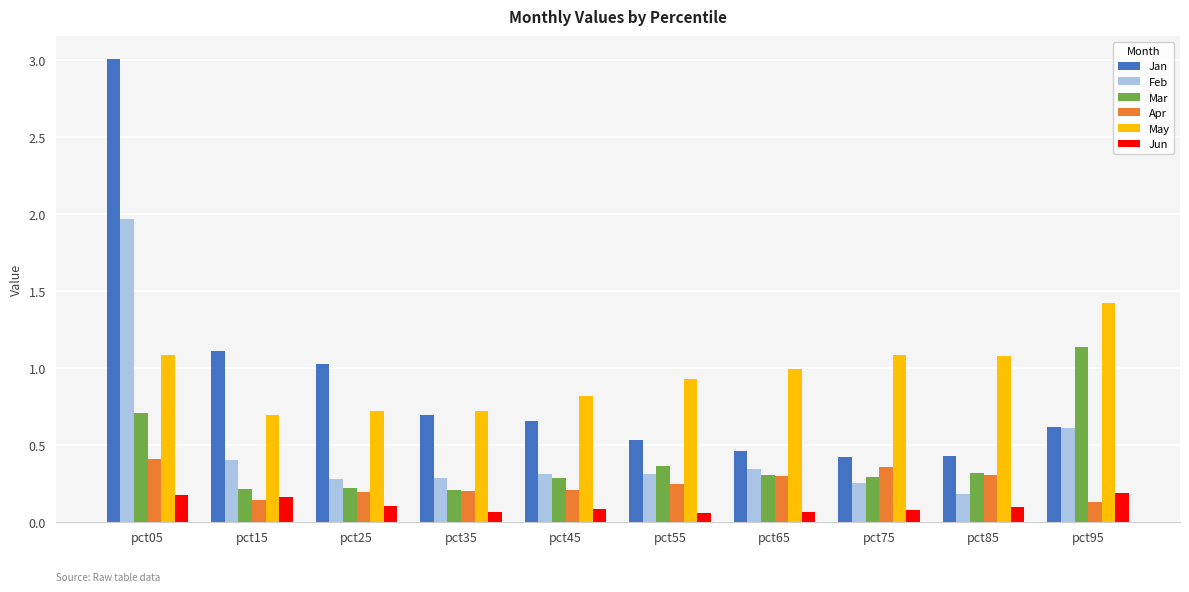

List the series in order of their peak value, lowest first.

Jun, Apr, Mar, May, Feb, Jan